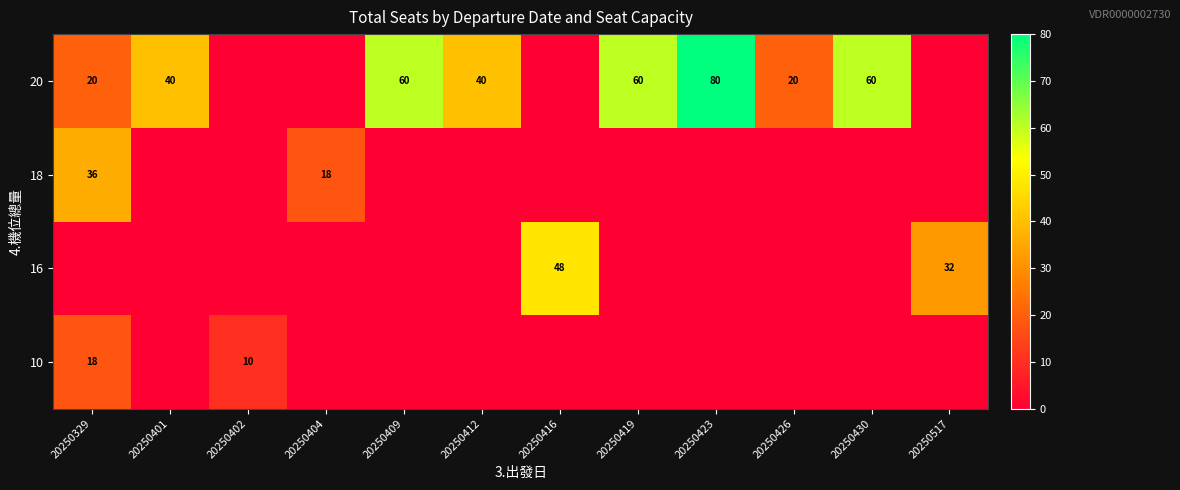

What is the difference between the 20 values at 20250329 and 20250409?

40